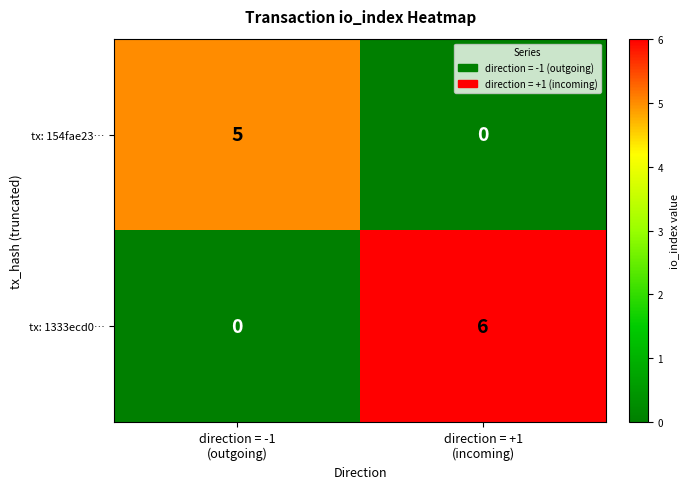

What is the difference between the maximum and minimum values in the tx: 1333ecd0… series?

6